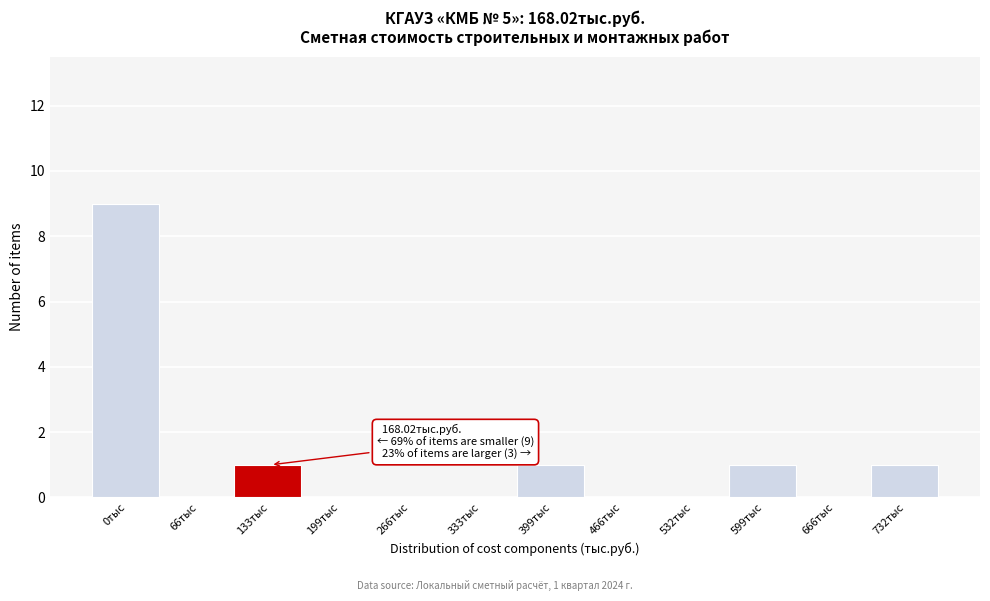

Reading left to right, extract all data points from this chart.

0тыс=9	66тыс=0	133тыс=1	199тыс=0	266тыс=0	333тыс=0	399тыс=1	466тыс=0	532тыс=0	599тыс=1	666тыс=0	732тыс=1